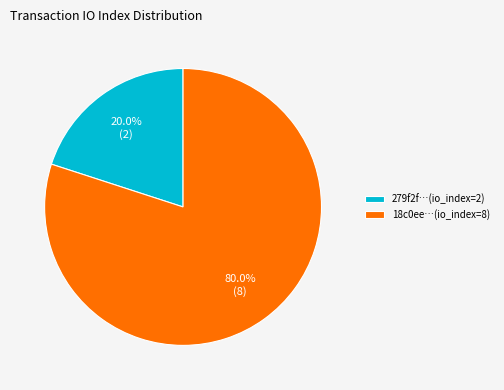

Count the number of slices in the pie.

2